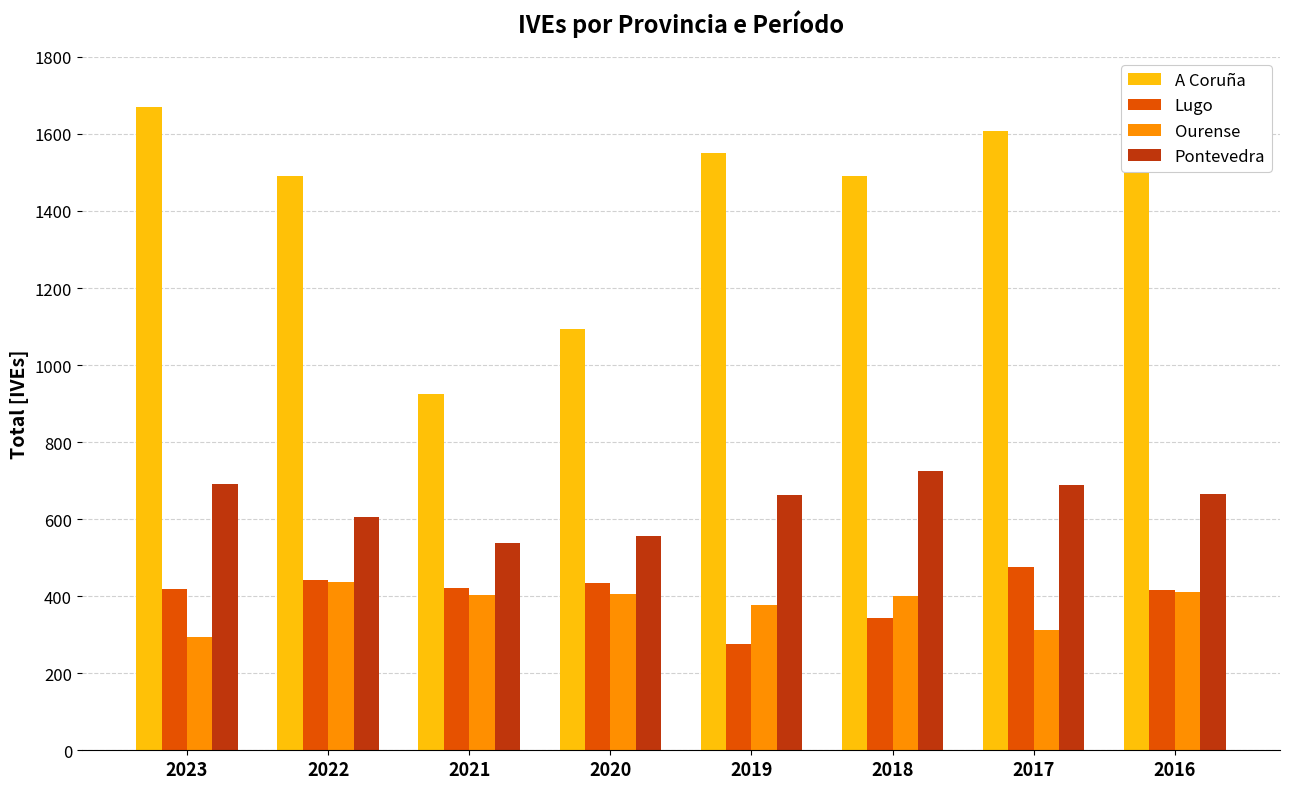

Which category has the lowest value across all series?

2019